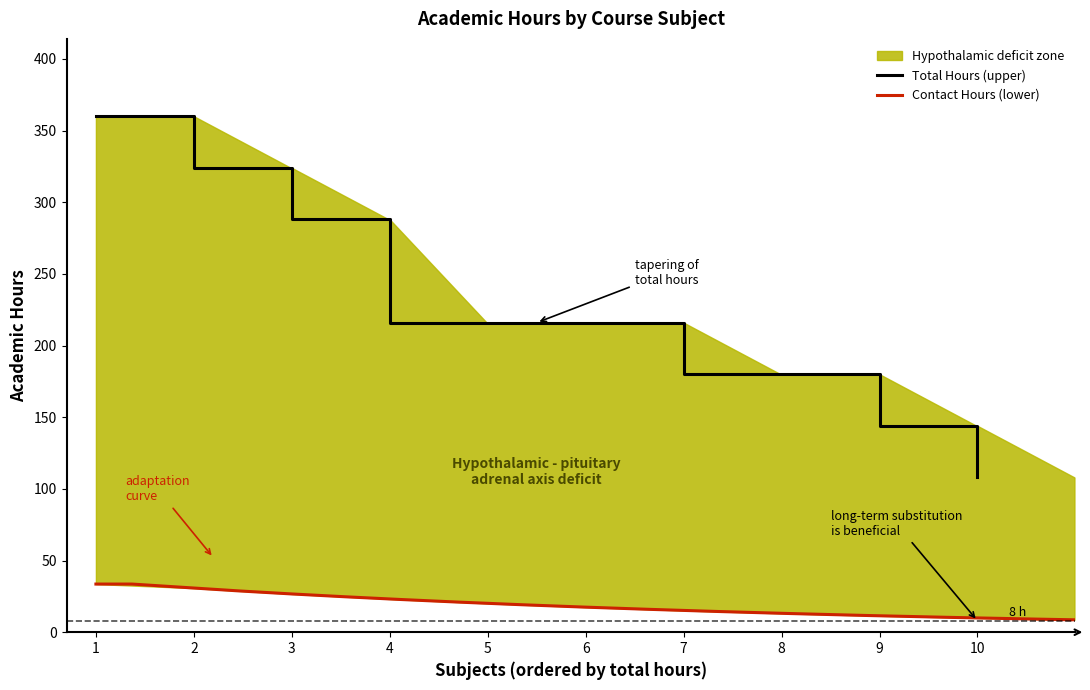

What is the sum of all values?

2232